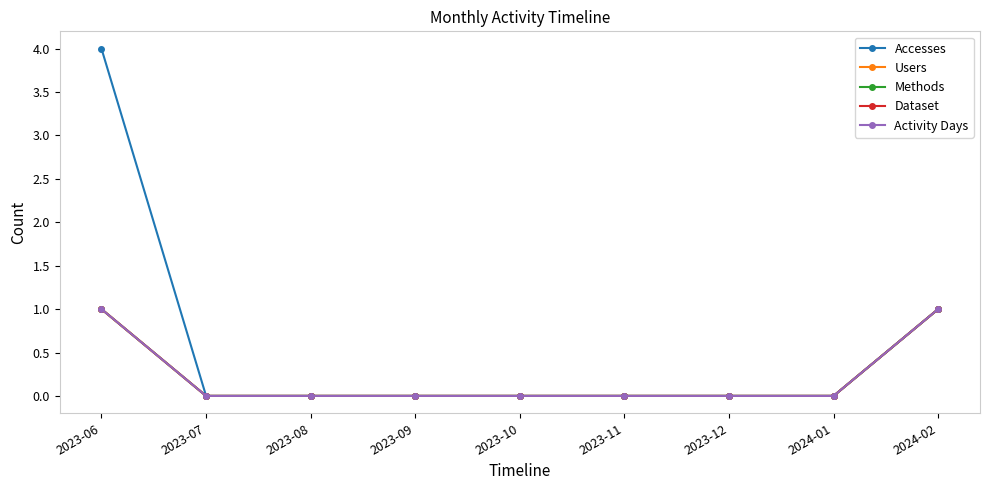

What is the difference between the maximum and second lowest values in the Accesses series?

4